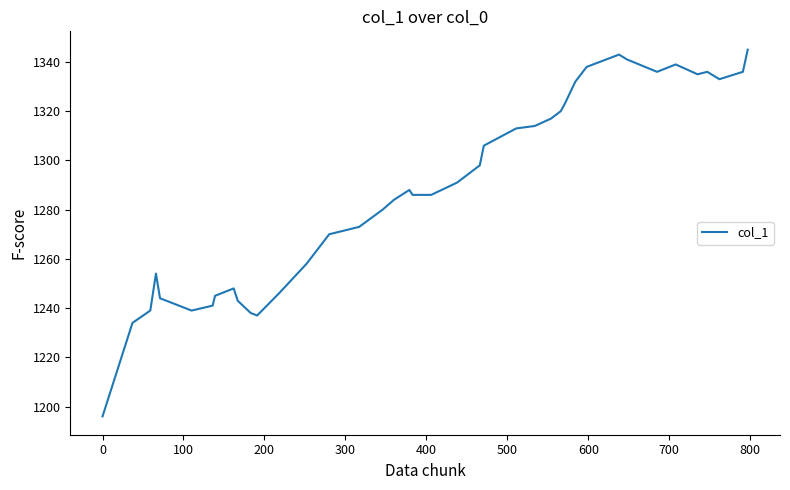

What is the difference between the maximum and minimum values?

149